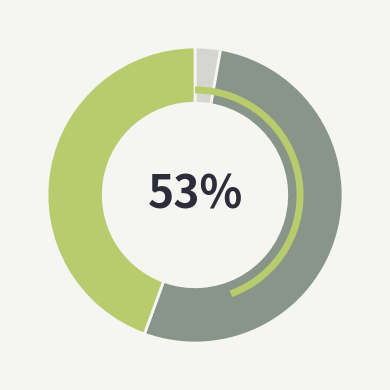

To the nearest percent, what is the difference between the largest and smallest slice percentages?

50%